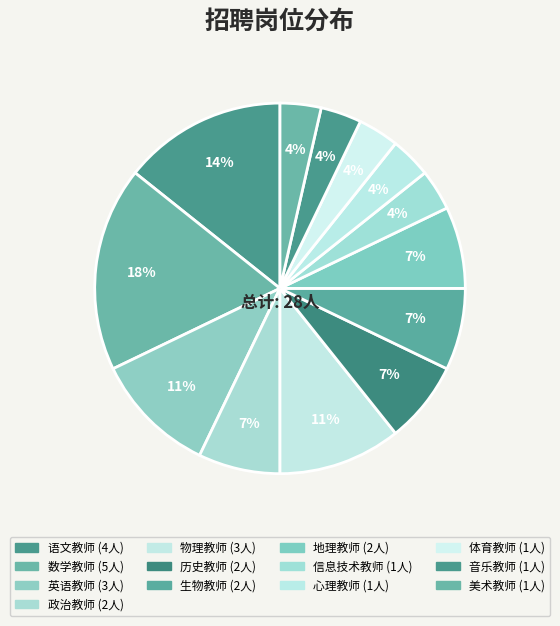

Combined, do 信息技术教师 and 历史教师 account for over 50%?

No